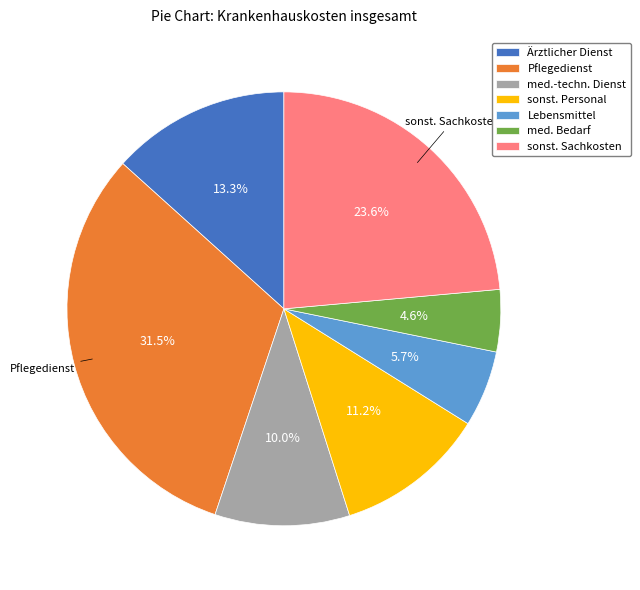

To the nearest percent, what is the difference between the largest and smallest slice percentages?

27%